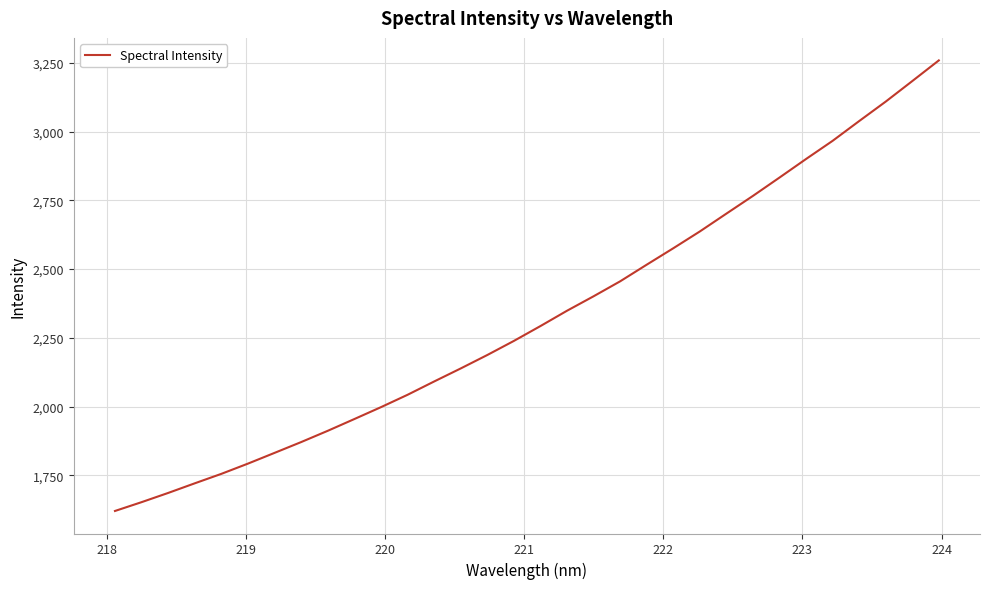

What is the difference between the maximum and minimum values?

1638.8